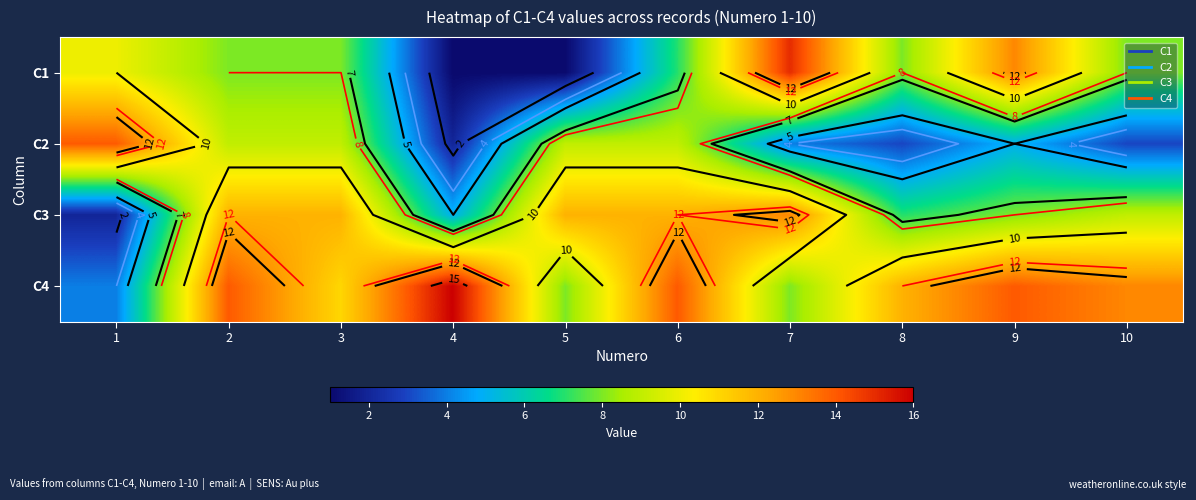

List the series in order of their peak value, highest first.

C4, C1, C2, C3